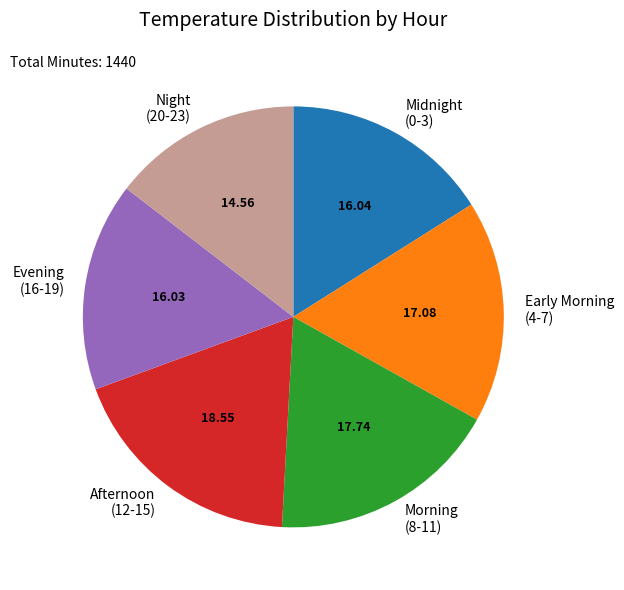

Does Night (20-23) account for over 50% of the chart?

No